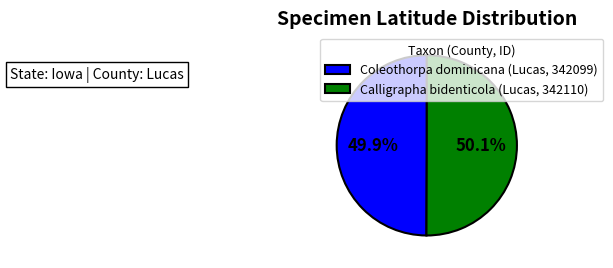

To the nearest percent, what percentage of the pie is Coleothorpa dominicana (Lucas, 342099)?

50%